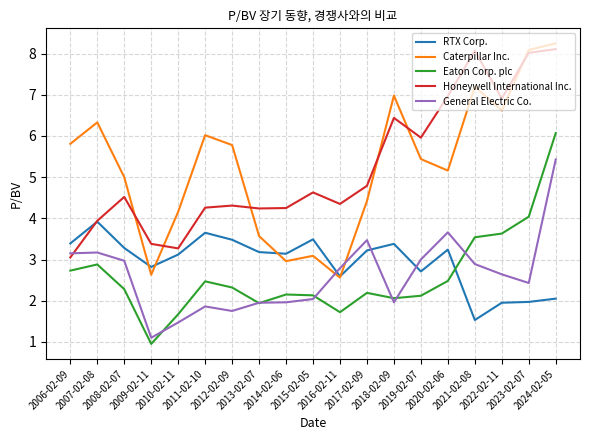

At how many categories does at least one series exceed 3?

19